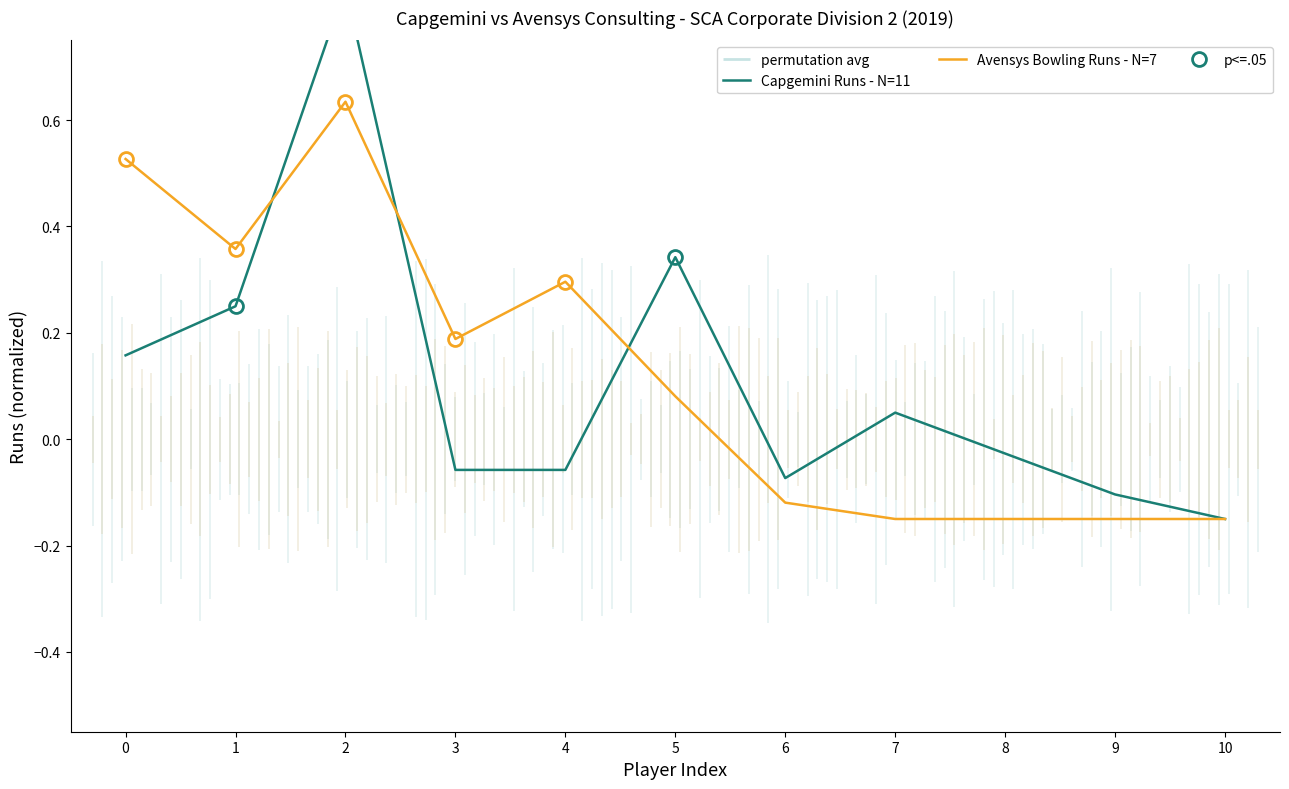

Reading right to left, transcribe all the data shown in this chart.

Capgemini Runs - N=11: 10=-0.1	9=-0.1	8=-0.0	7=0.1	6=-0.1	5=0.3	4=-0.1	3=-0.1	2=0.8	1=0.2	0=0.2
Avensys Bowling Runs - N=7: 10=-0.1	9=-0.1	8=-0.1	7=-0.1	6=-0.1	5=0.1	4=0.3	3=0.2	2=0.6	1=0.4	0=0.5